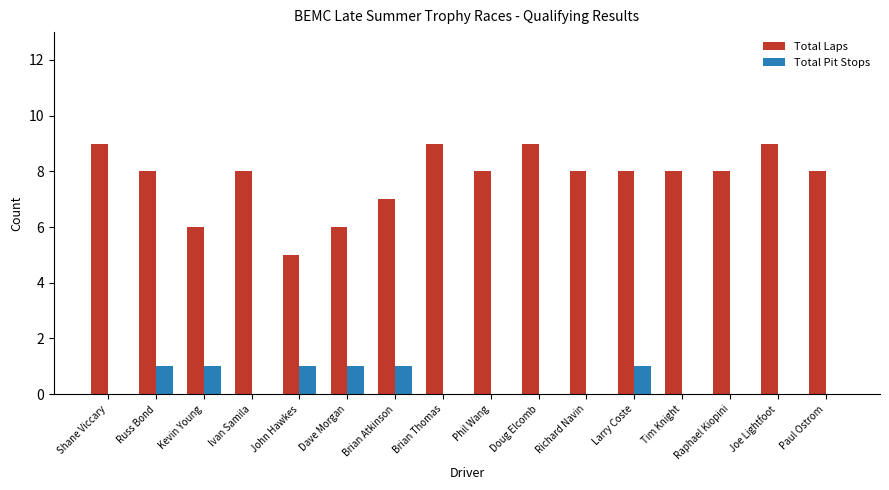

Is it true that Total Pit Stops equals 0 at Brian Atkinson?

False